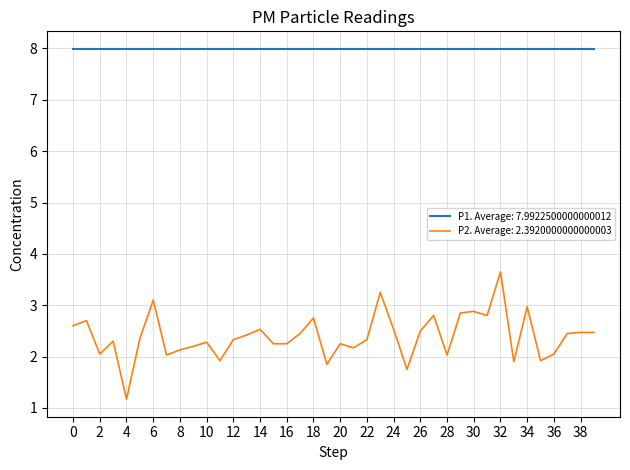

List the series in order of their overall mean, highest first.

P1. Average: 7.9922500000000012, P2. Average: 2.3920000000000003